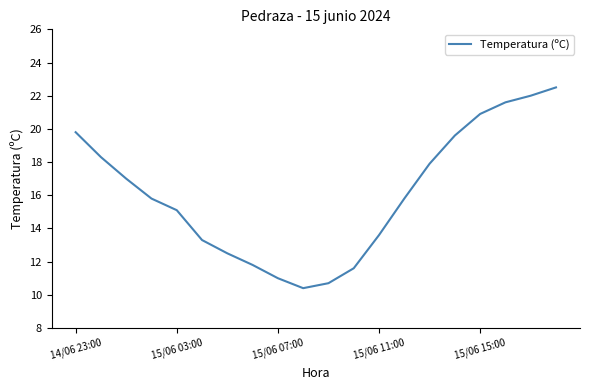

How many distinct data groups are displayed?

1